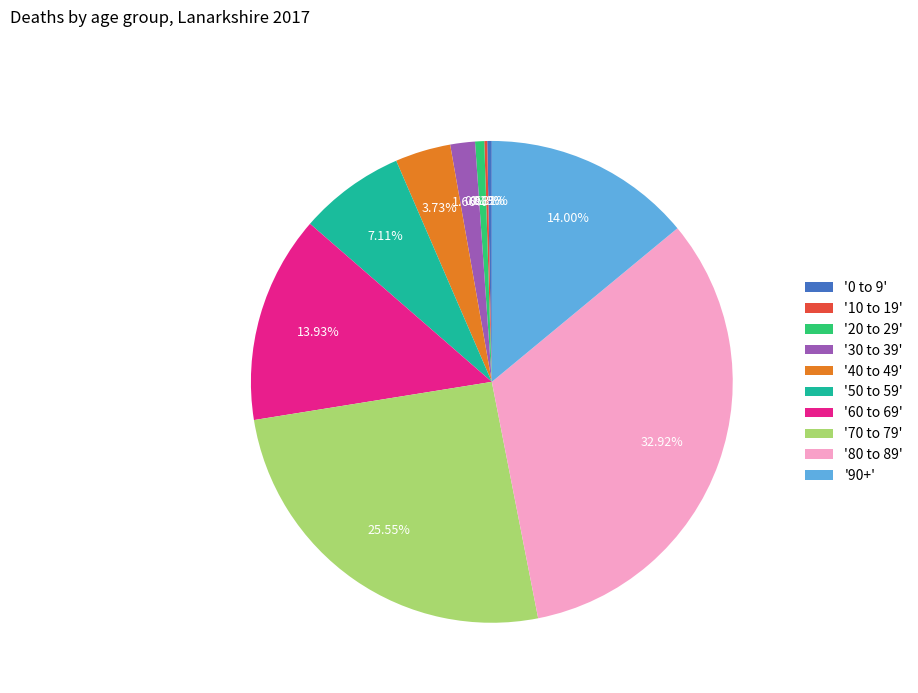

Approximately how many times larger is the value at '60 to 69' compared to '70 to 79'?

0.5